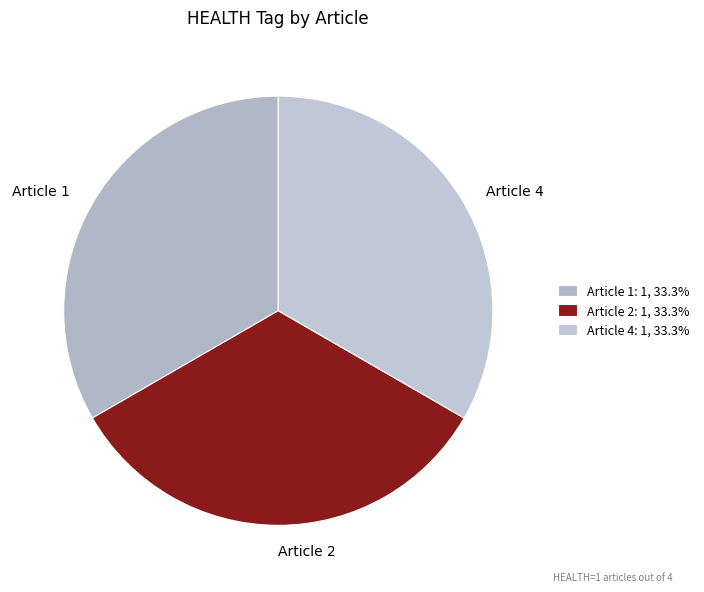

How many slices are in this pie chart?

3